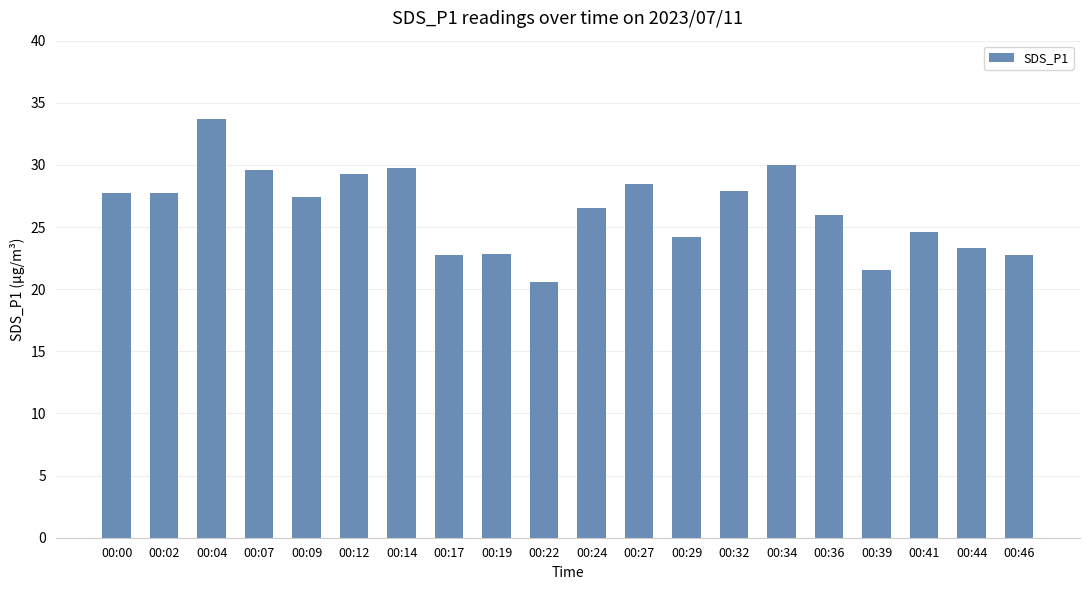

What is the sum of all values?

526.5